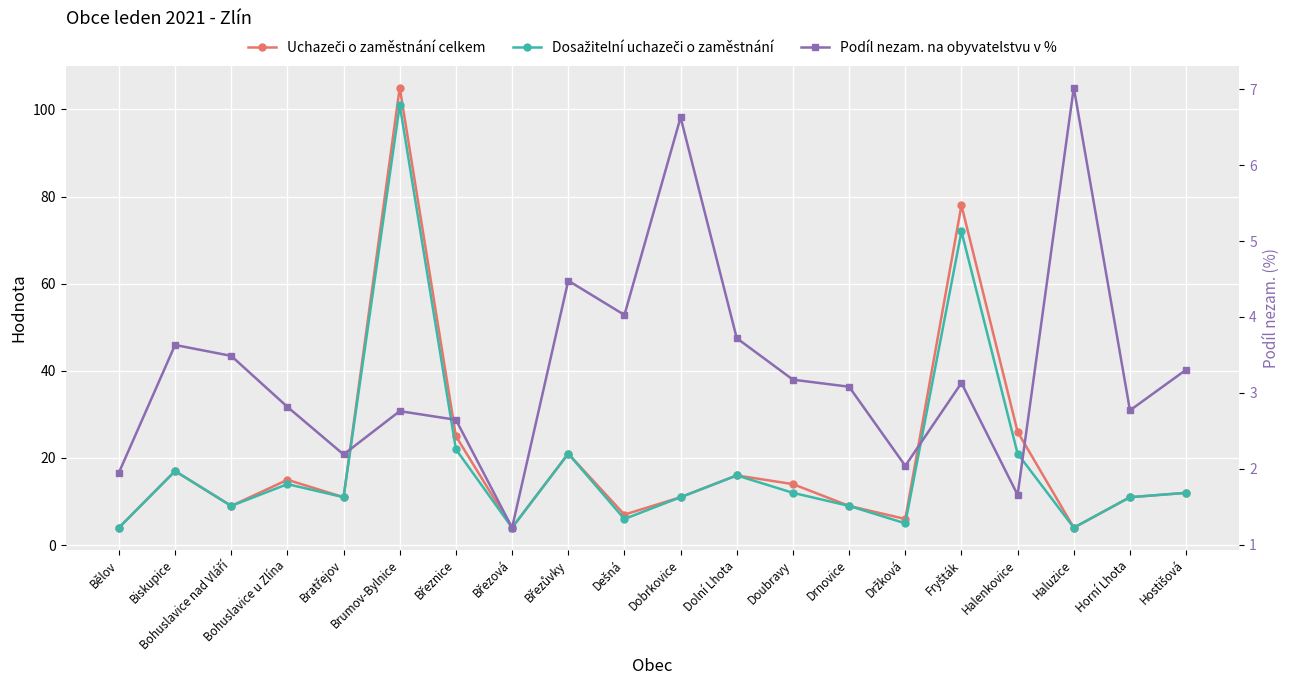

Which has a higher value, Biskupice or Bohuslavice u Zlína?

Biskupice